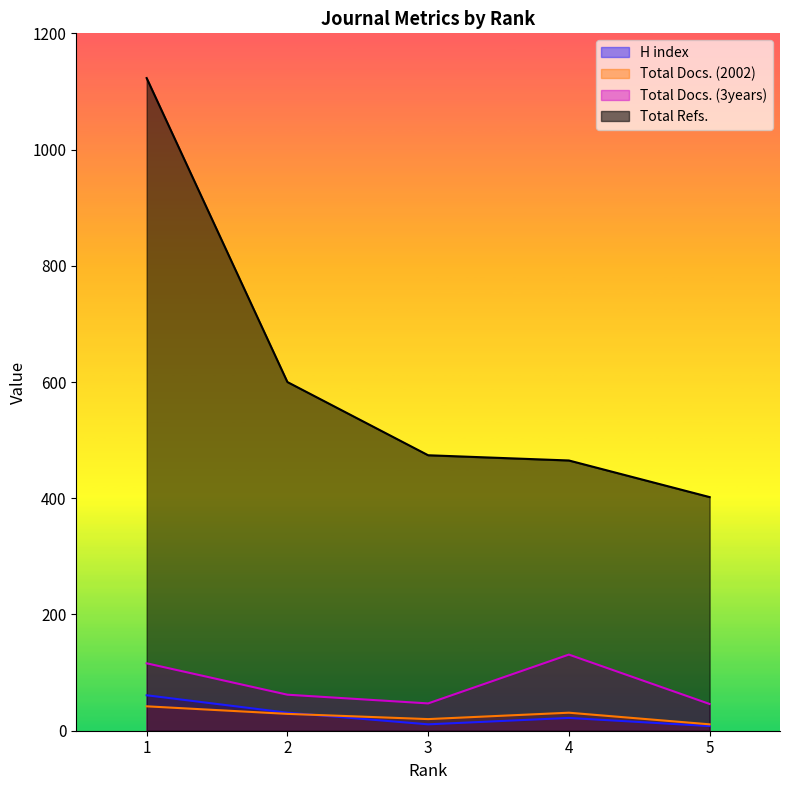

The value of Total Refs. at 4 is 465. True or false?

True